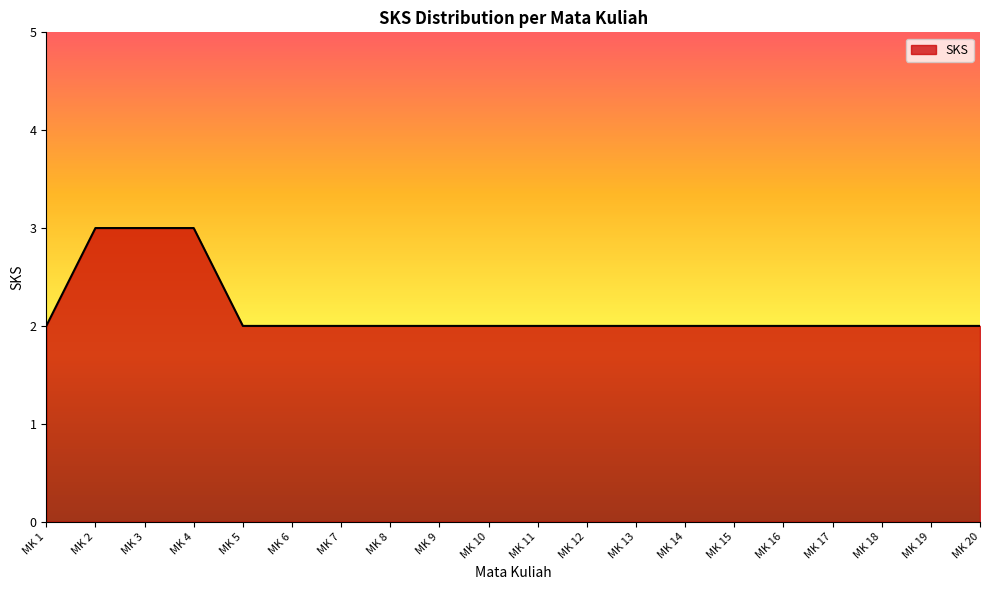

What is the sum of all values?

43